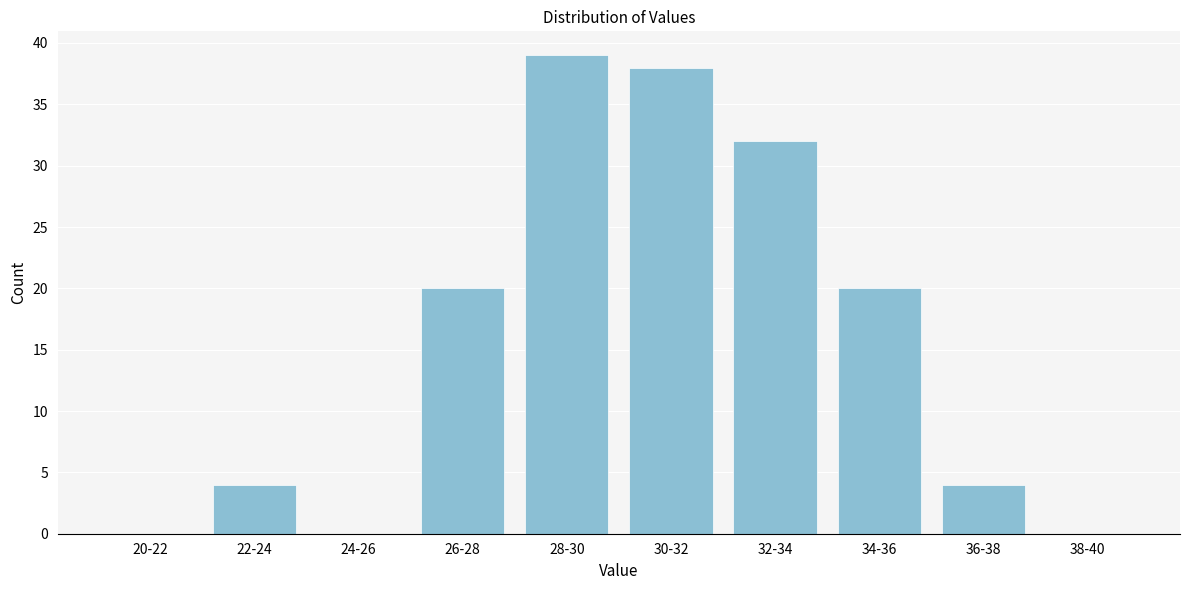

Reading left to right, extract all data points from this chart.

20-22=0	22-24=4	24-26=0	26-28=20	28-30=39	30-32=38	32-34=32	34-36=20	36-38=4	38-40=0